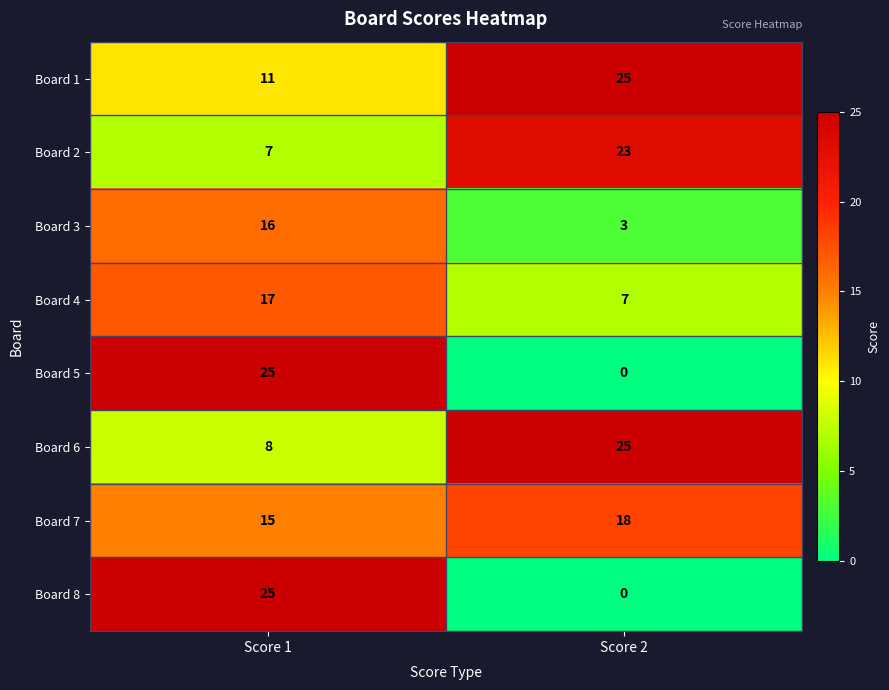

What is the total value across all series at Score 2?

101